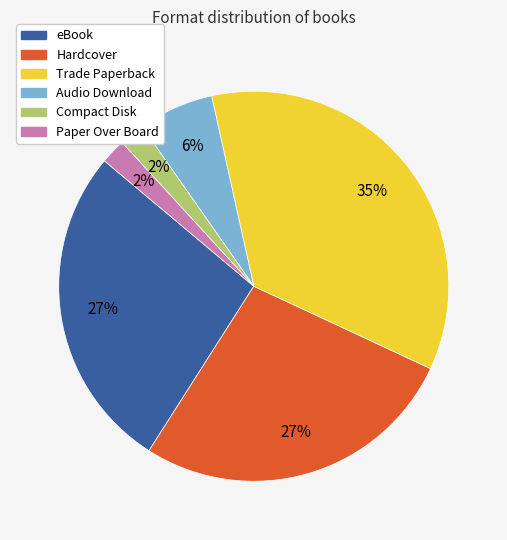

To the nearest percent, what is the difference between the Trade Paperback and Audio Download slice percentages?

29%